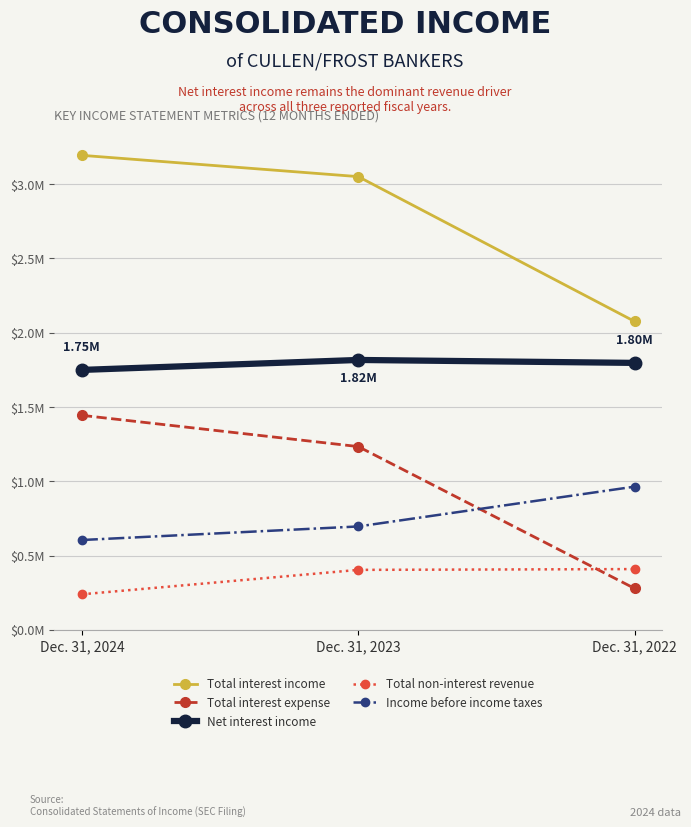

What is the difference between the maximum and minimum values in the Total interest income series?

1117802